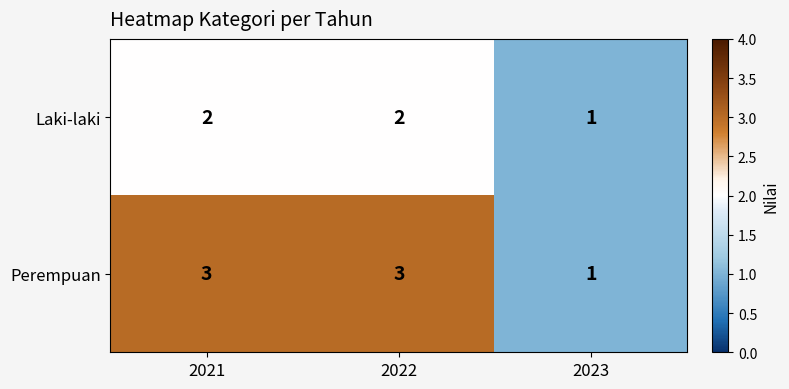

Reading right to left, transcribe all the data shown in this chart.

Laki-laki: 2023=1	2022=2	2021=2
Perempuan: 2023=1	2022=3	2021=3